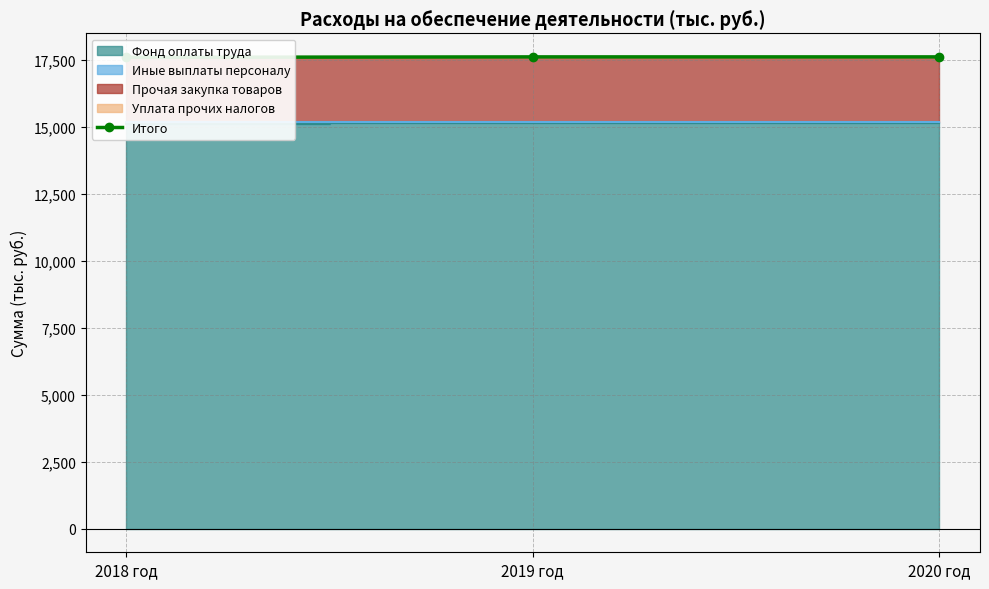

The chart shows a value of 25548.9 at 2019 год. True or false?

False